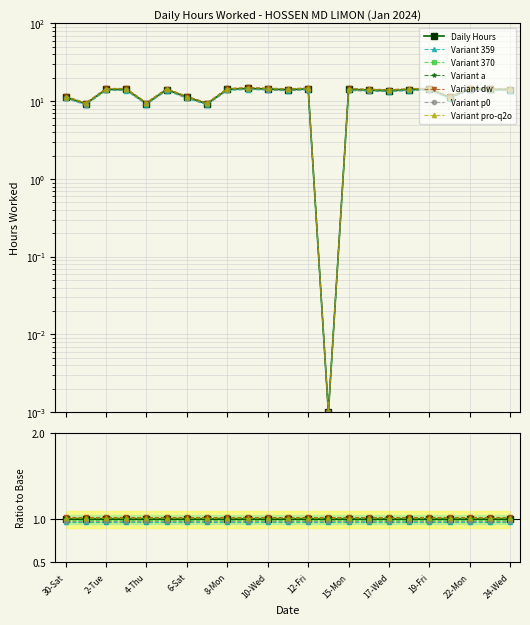

Where is the data nearest to the value 7?

31-Sun